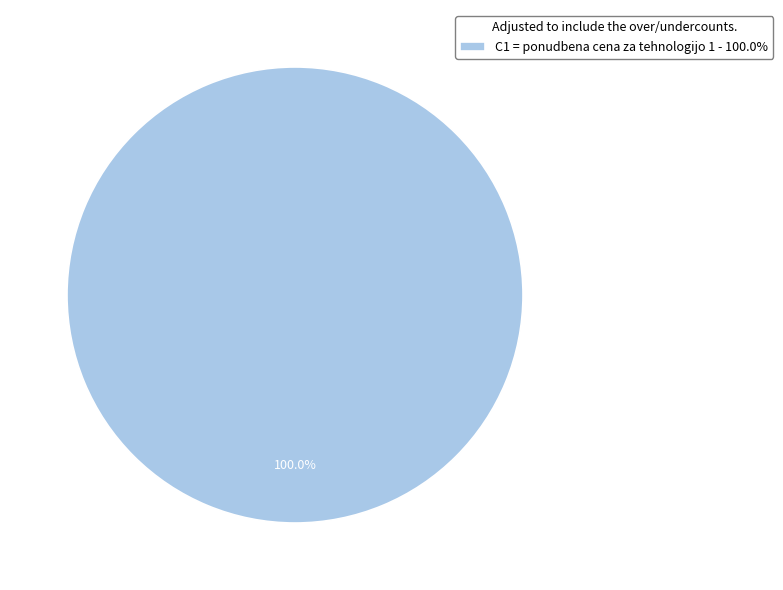

How many slices are in this pie chart?

1